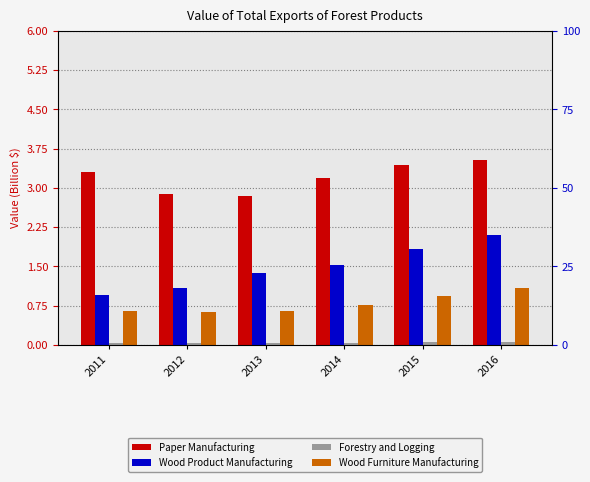

How many bars are there in total?

24